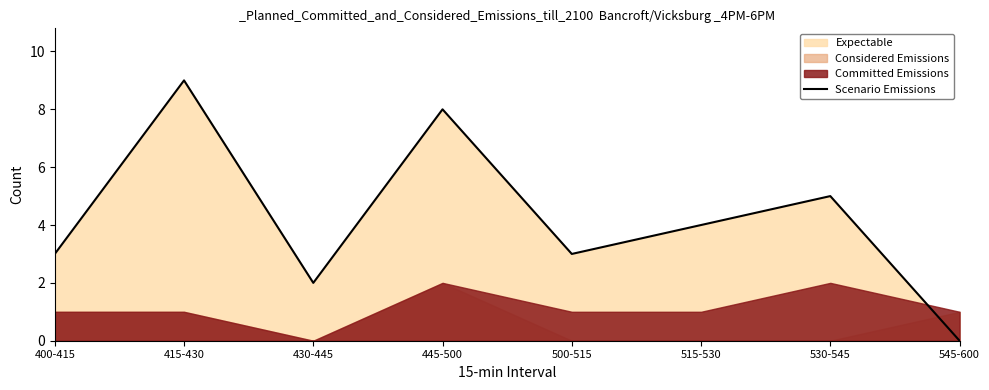

What is the change in value from 515-530 to 545-600?

-4